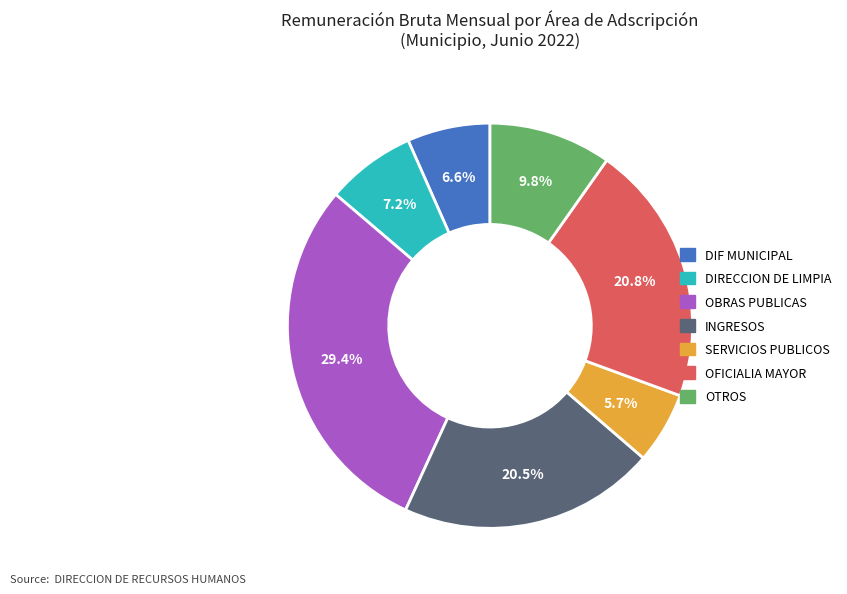

Count the number of slices in the pie.

7